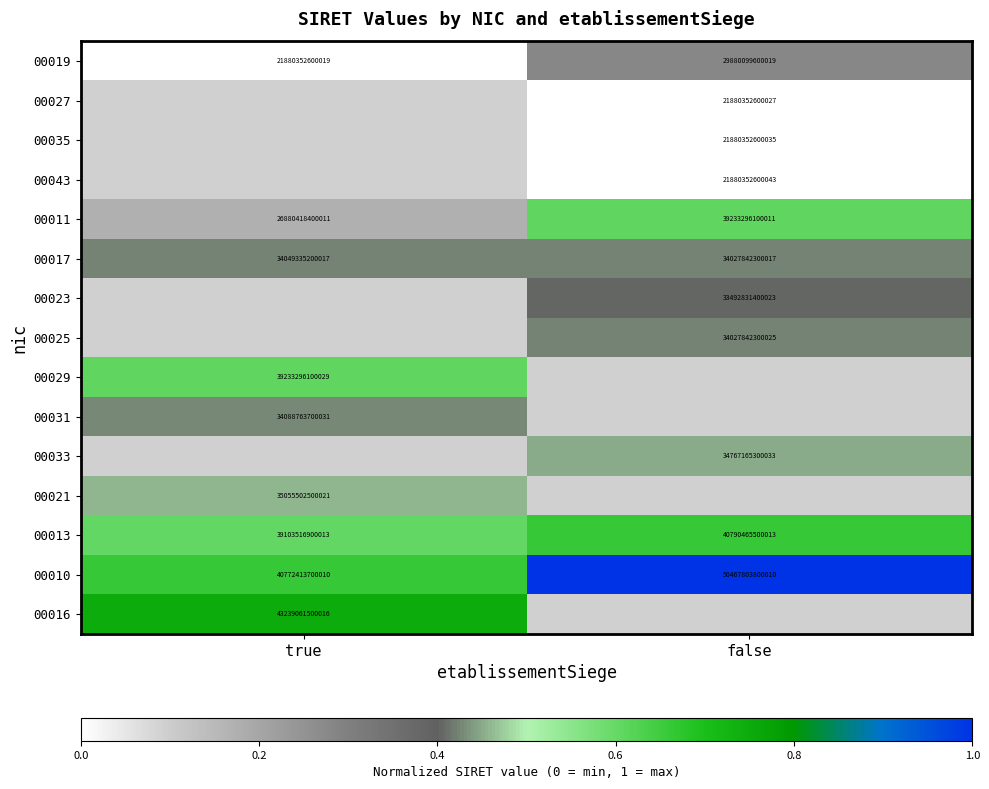

Rank the categories by 00017 value from lowest to highest.

false, true